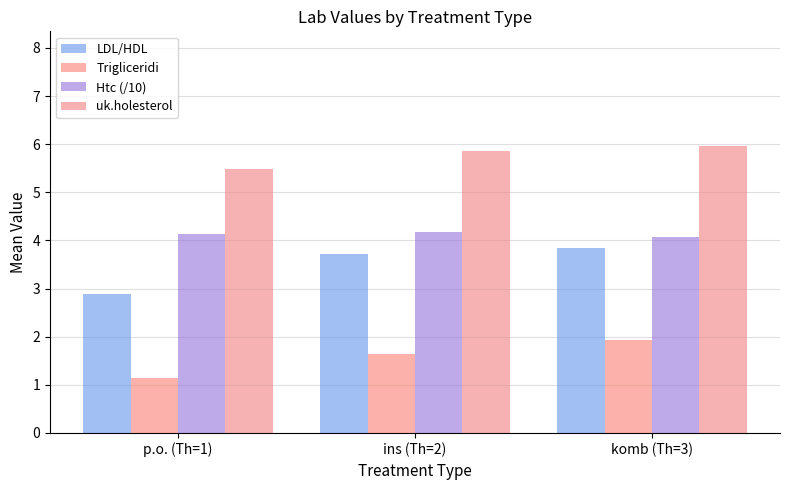

What position from the left is komb (Th=3)?

3